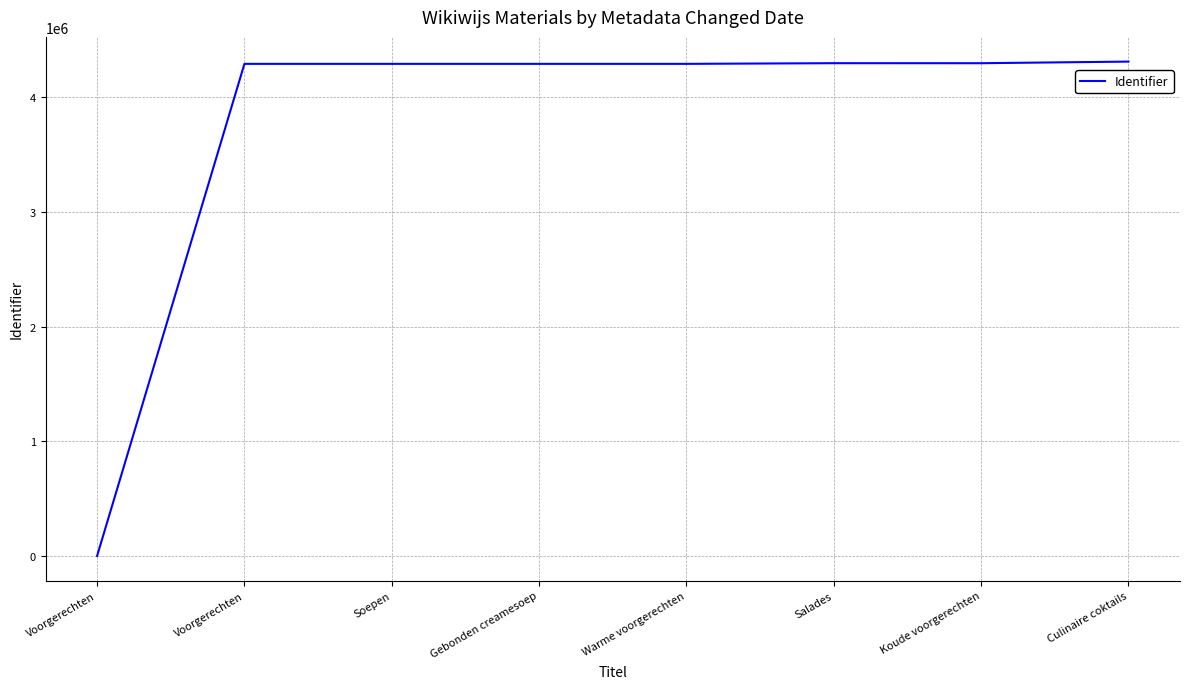

Where is the first local maximum?

Salades